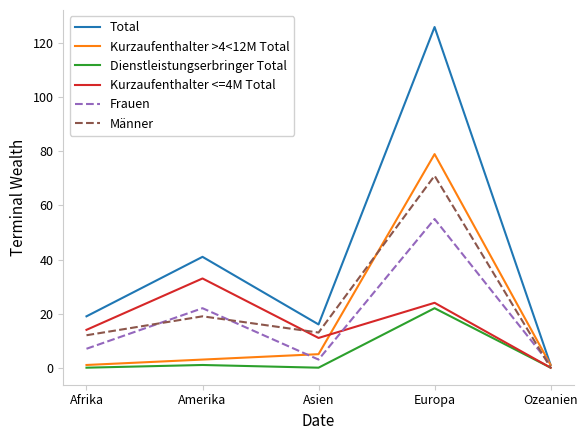

At which label is Total closest to 63?

Amerika